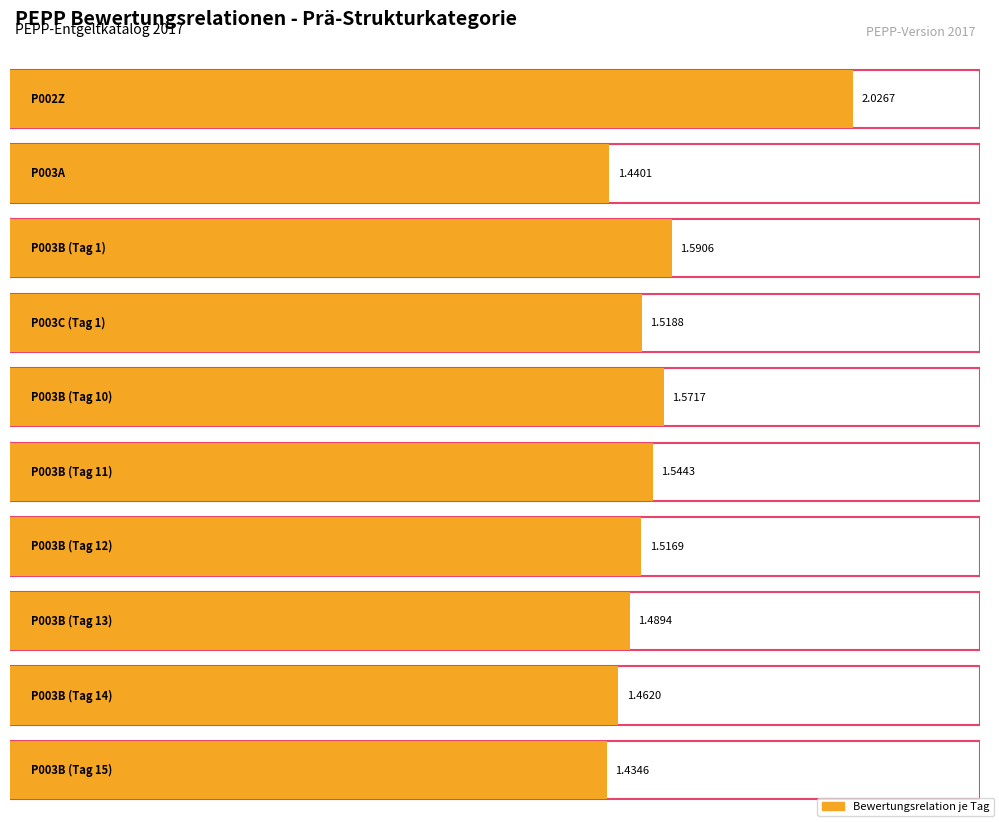

What is the label of the 7th bar from the right?

P003C (Tag 1)